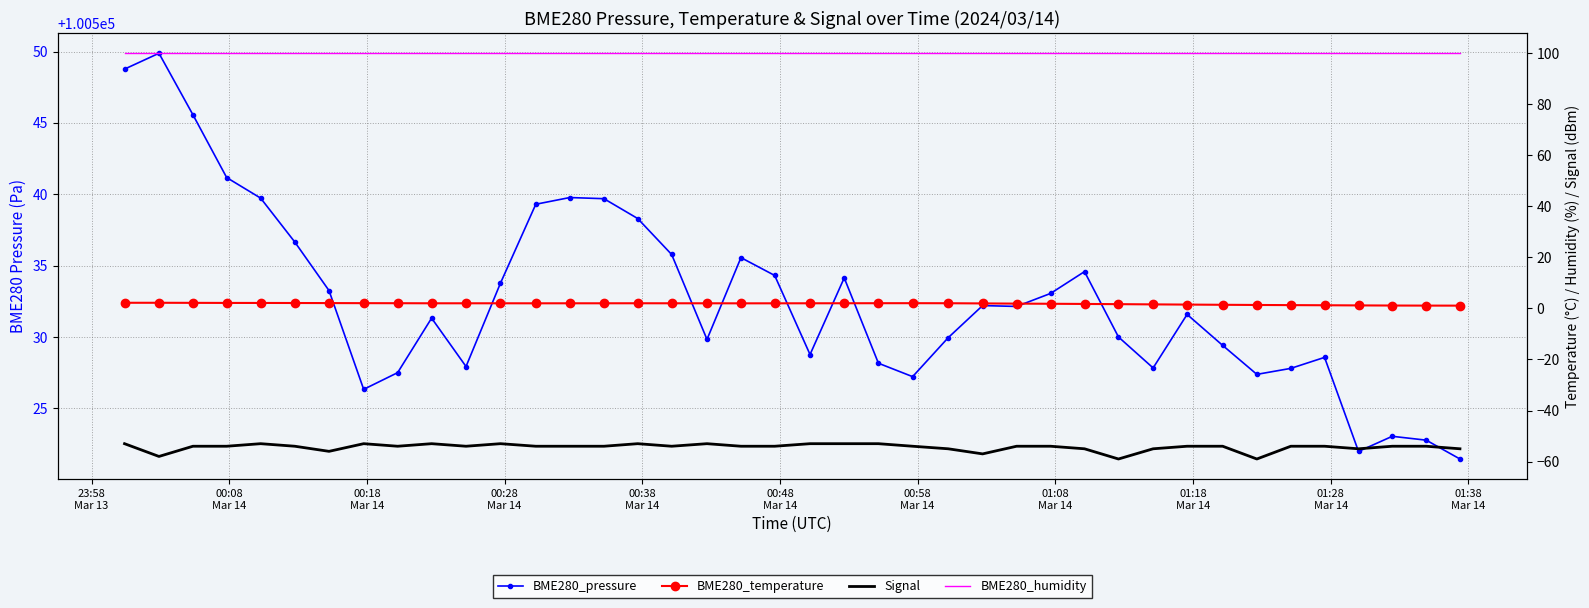

What is the greatest value displayed?

100549.9